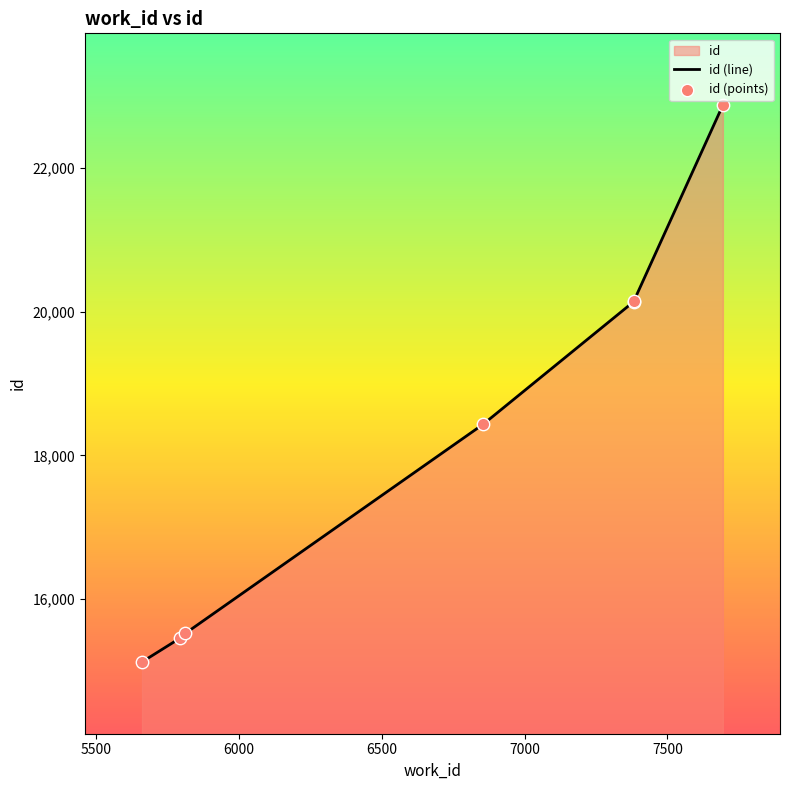

Which series reaches the minimum Y coordinate?

id (line)